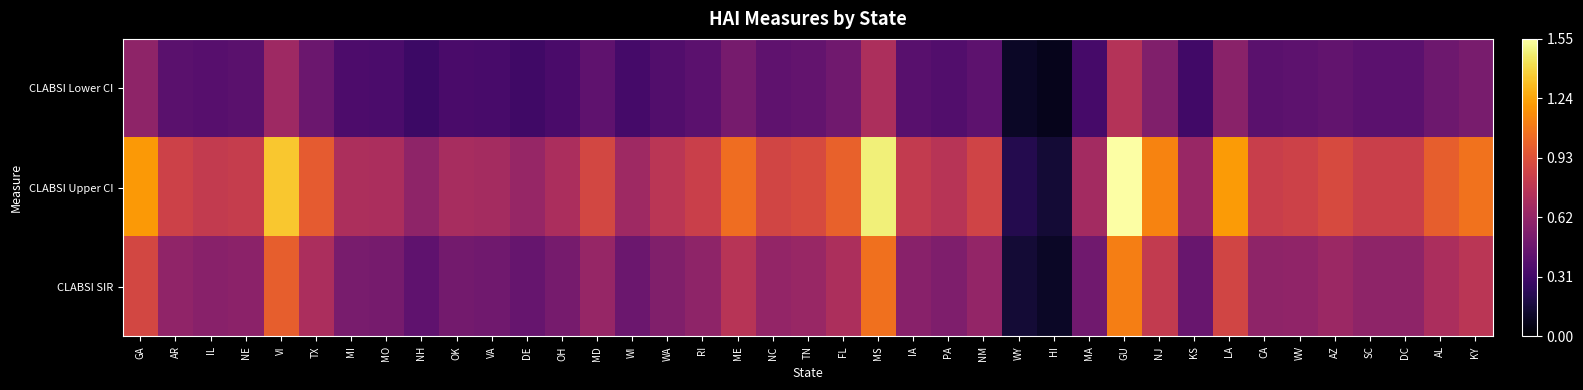

Reading left to right, what are all the values shown in this chart?

CLABSI Lower CI: GA=0.6	AR=0.4	IL=0.4	NE=0.4	VI=0.7	TX=0.5	MI=0.4	MO=0.3	NH=0.3	OK=0.3	VA=0.3	DE=0.3	OH=0.3	MD=0.4	WI=0.3	WA=0.4	RI=0.4	ME=0.5	NC=0.4	TN=0.4	FL=0.5	MS=0.7	IA=0.4	PA=0.4	NM=0.4	WY=0.1	HI=0.1	MA=0.3	GU=0.7	NJ=0.5	KS=0.3	LA=0.6	CA=0.4	WV=0.4	AZ=0.4	SC=0.4	DC=0.4	AL=0.5	KY=0.5
CLABSI Upper CI: GA=1.2	AR=0.8	IL=0.8	NE=0.8	VI=1.4	TX=1.0	MI=0.7	MO=0.7	NH=0.6	OK=0.7	VA=0.7	DE=0.6	OH=0.7	MD=0.9	WI=0.7	WA=0.8	RI=0.8	ME=1.1	NC=0.9	TN=0.9	FL=1.0	MS=1.5	IA=0.8	PA=0.8	NM=0.9	WY=0.2	HI=0.1	MA=0.7	GU=1.6	NJ=1.1	KS=0.6	LA=1.2	CA=0.8	WV=0.8	AZ=0.9	SC=0.8	DC=0.8	AL=1.0	KY=1.1
CLABSI SIR: GA=0.9	AR=0.6	IL=0.6	NE=0.6	VI=1.0	TX=0.7	MI=0.5	MO=0.5	NH=0.4	OK=0.5	VA=0.5	DE=0.5	OH=0.5	MD=0.6	WI=0.5	WA=0.6	RI=0.6	ME=0.8	NC=0.6	TN=0.6	FL=0.7	MS=1.1	IA=0.6	PA=0.5	NM=0.6	WY=0.1	HI=0.1	MA=0.5	GU=1.1	NJ=0.8	KS=0.5	LA=0.9	CA=0.6	WV=0.6	AZ=0.7	SC=0.6	DC=0.6	AL=0.7	KY=0.8